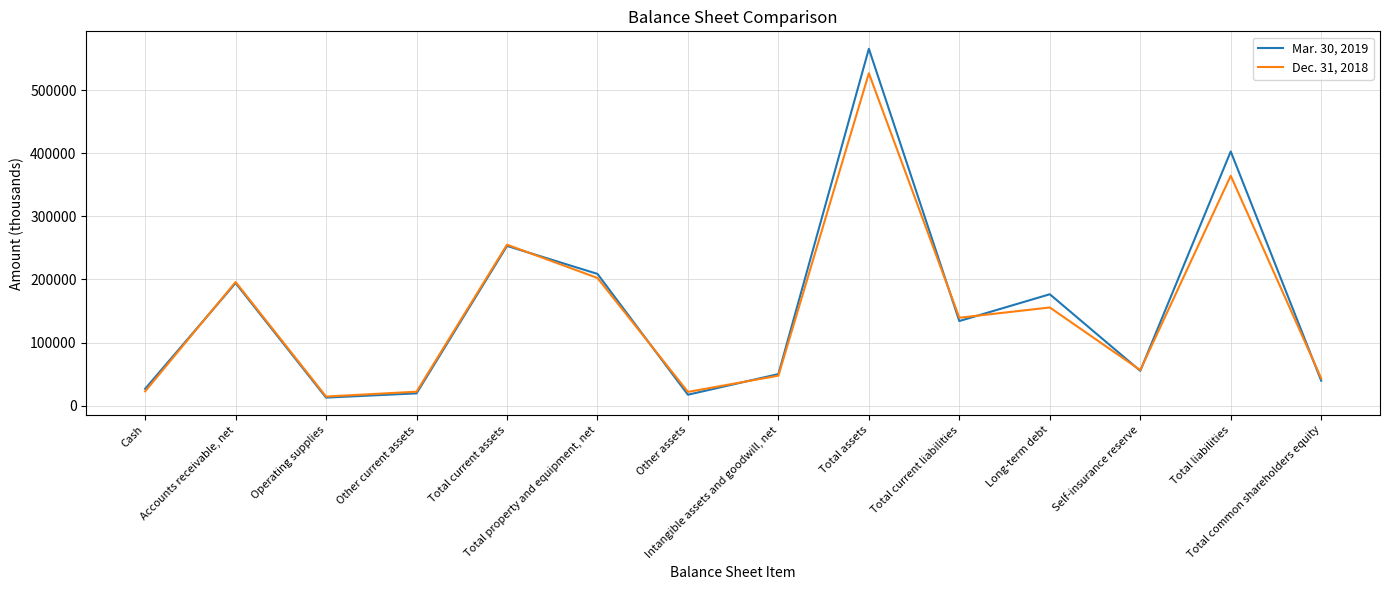

Is it true that Mar. 30, 2019 equals 134071 at Total current liabilities?

True